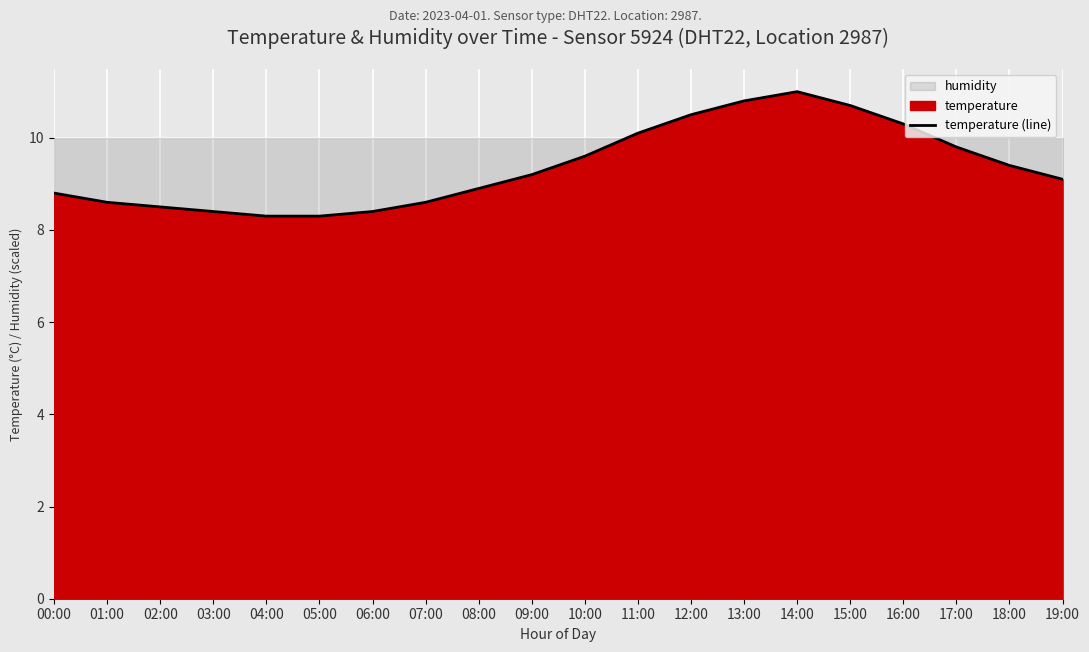

What is the smallest value displayed?

8.3